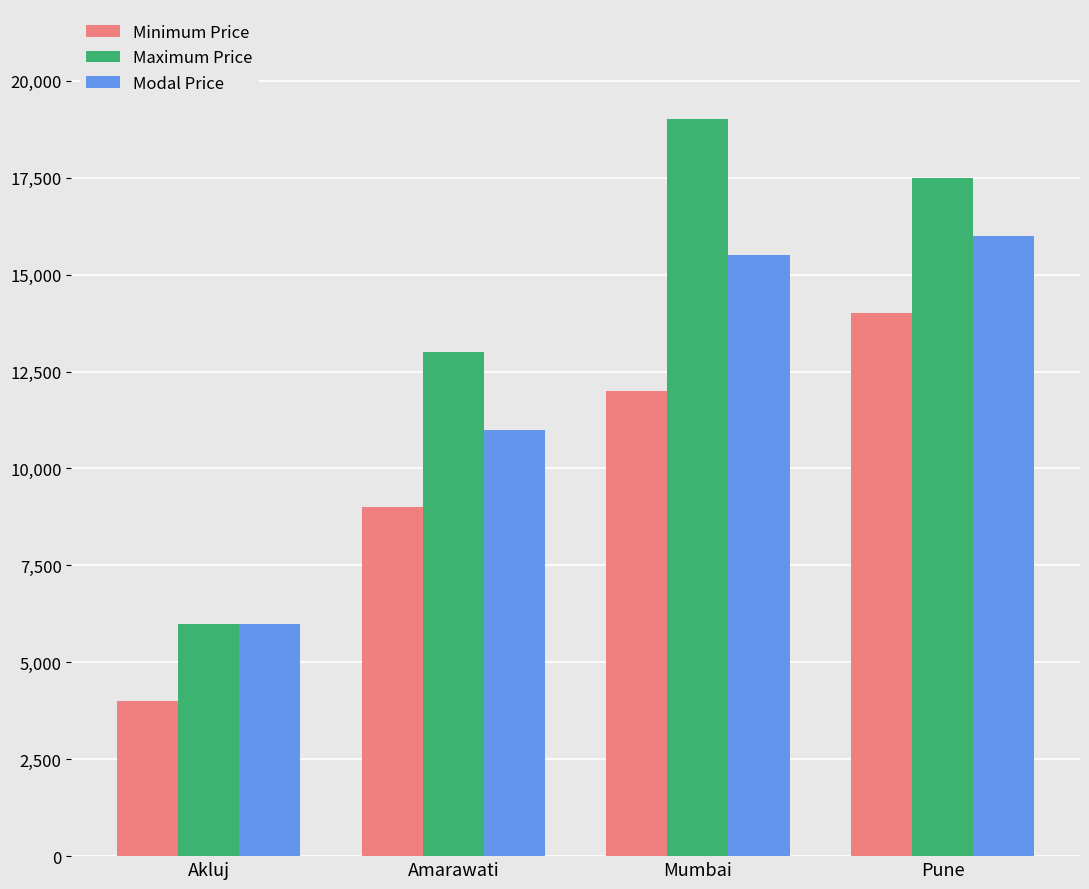

The Minimum Price series shows 15484 at Amarawati. True or false?

False